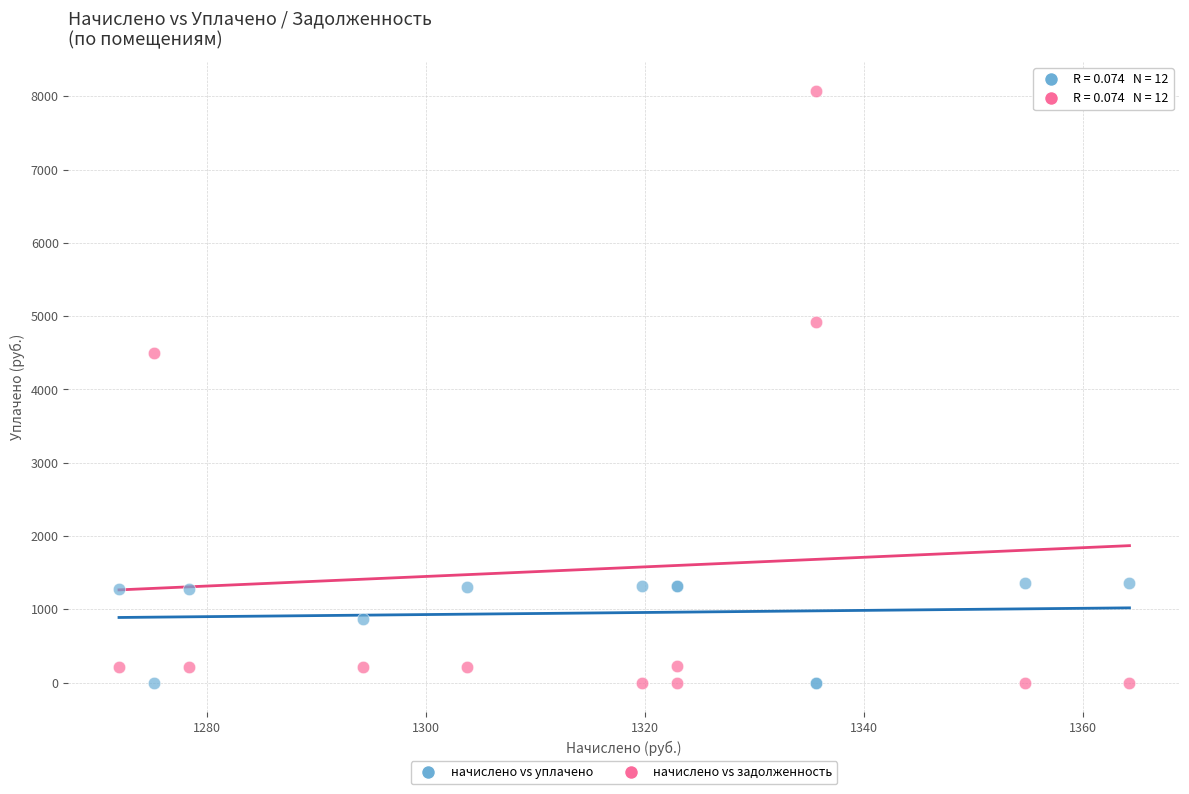

In the начислено vs задолженность series, what Y value is closest to 4034?

4497.2